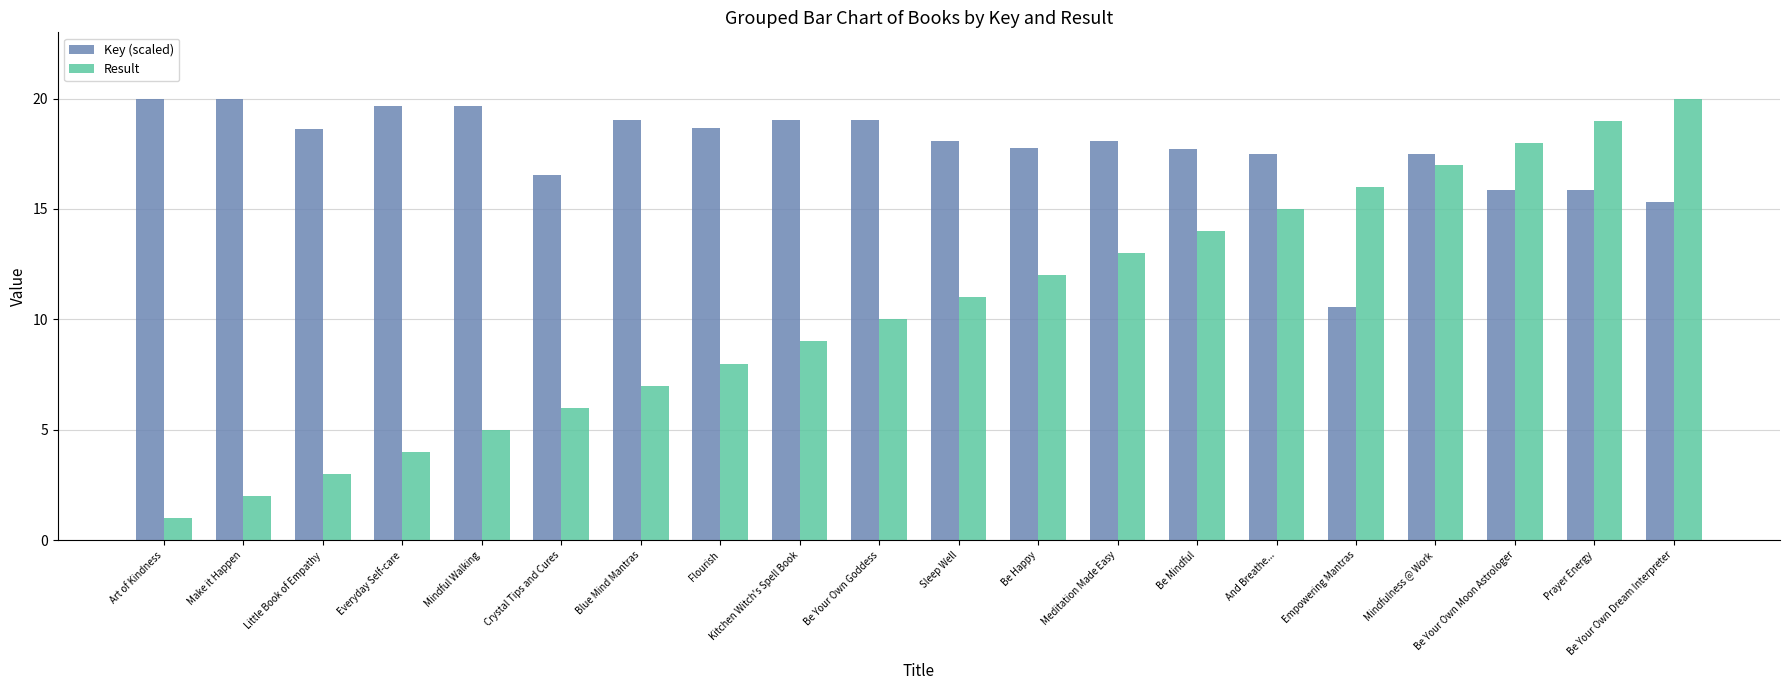

What is the minimum value for Key (scaled)?

10.5